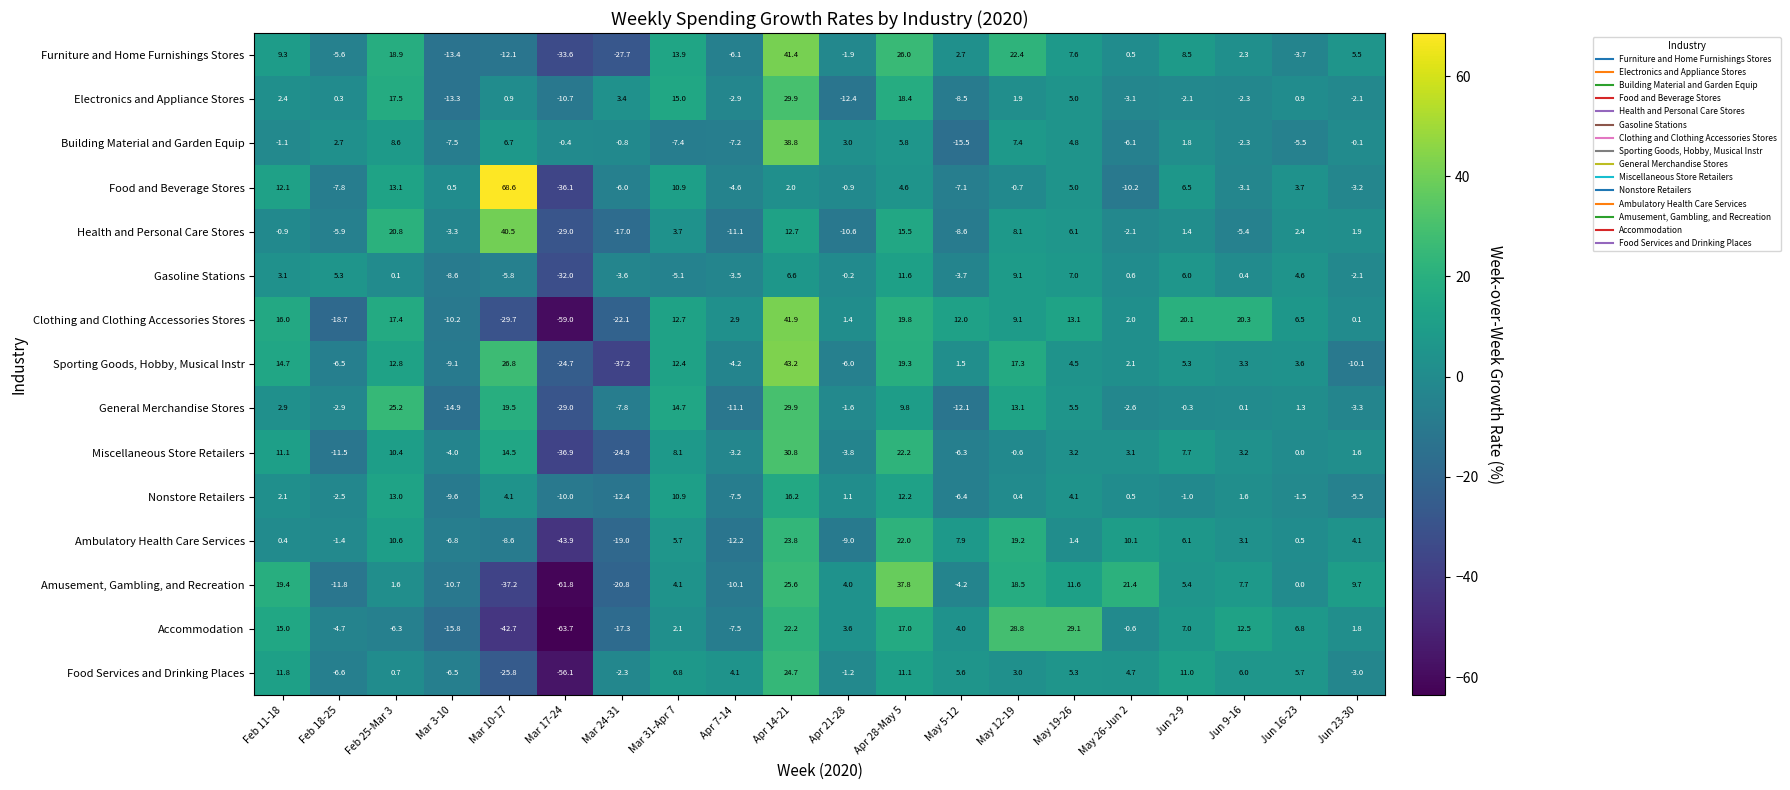

Between Feb 11-18 and Jun 9-16, which series saw the biggest shift?

Food and Beverage Stores